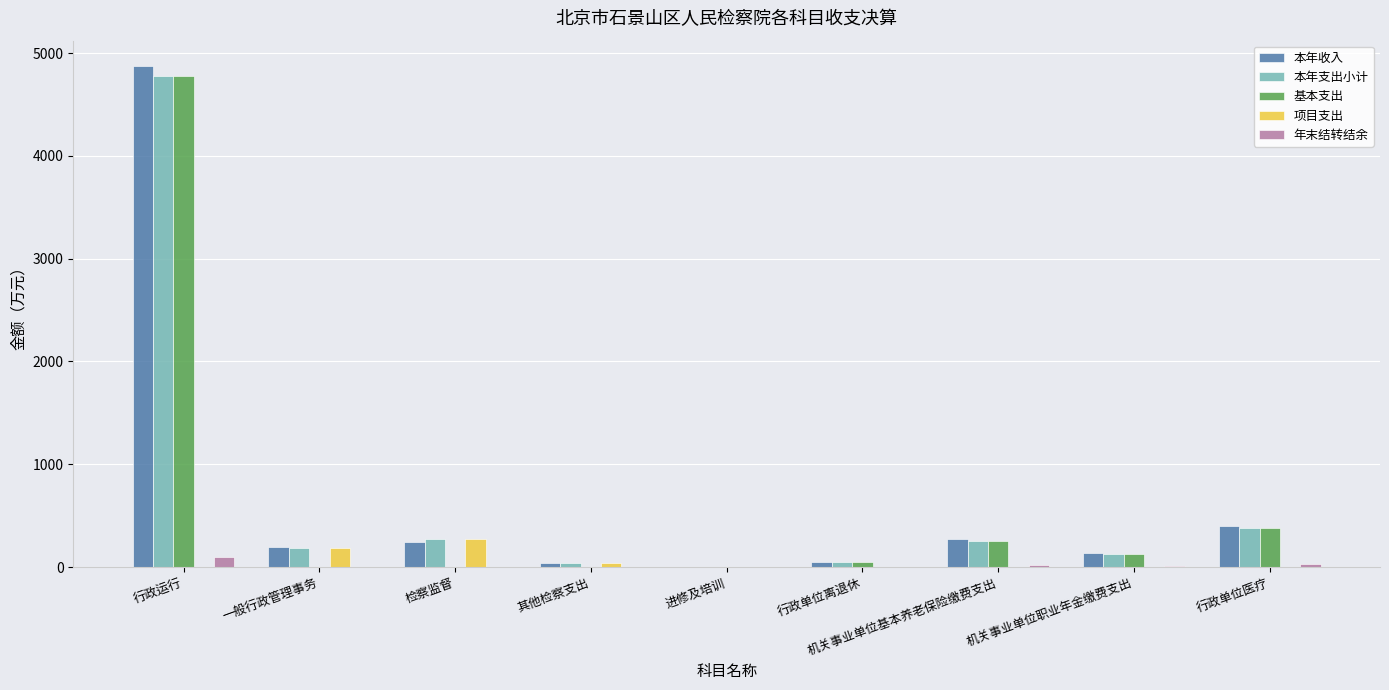

Which label corresponds to the largest value in the chart?

行政运行